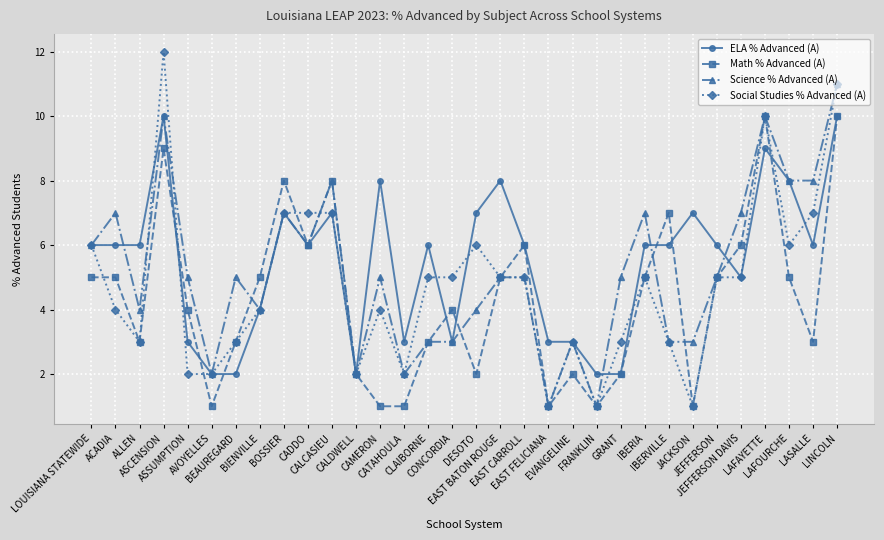

Reading left to right, transcribe all the data shown in this chart.

ELA % Advanced (A): LOUISIANA STATEWIDE=6	ACADIA=6	ALLEN=6	ASCENSION=10	ASSUMPTION=3	AVOYELLES=2	BEAUREGARD=2	BIENVILLE=4	BOSSIER=7	CADDO=6	CALCASIEU=7	CALDWELL=2	CAMERON=8	CATAHOULA=3	CLAIBORNE=6	CONCORDIA=3	DESOTO=7	EAST BATON ROUGE=8	EAST CARROLL=6	EAST FELICIANA=3	EVANGELINE=3	FRANKLIN=2	GRANT=2	IBERIA=6	IBERVILLE=6	JACKSON=7	JEFFERSON=6	JEFFERSON DAVIS=5	LAFAYETTE=9	LAFOURCHE=8	LASALLE=6	LINCOLN=10
Math % Advanced (A): LOUISIANA STATEWIDE=5	ACADIA=5	ALLEN=3	ASCENSION=9	ASSUMPTION=4	AVOYELLES=1	BEAUREGARD=3	BIENVILLE=5	BOSSIER=8	CADDO=6	CALCASIEU=8	CALDWELL=2	CAMERON=1	CATAHOULA=1	CLAIBORNE=3	CONCORDIA=4	DESOTO=2	EAST BATON ROUGE=5	EAST CARROLL=6	EAST FELICIANA=1	EVANGELINE=2	FRANKLIN=1	GRANT=2	IBERIA=5	IBERVILLE=7	JACKSON=1	JEFFERSON=5	JEFFERSON DAVIS=6	LAFAYETTE=10	LAFOURCHE=5	LASALLE=3	LINCOLN=10
Science % Advanced (A): LOUISIANA STATEWIDE=6	ACADIA=7	ALLEN=4	ASCENSION=10	ASSUMPTION=5	AVOYELLES=2	BEAUREGARD=5	BIENVILLE=4	BOSSIER=7	CADDO=6	CALCASIEU=8	CALDWELL=2	CAMERON=5	CATAHOULA=2	CLAIBORNE=3	CONCORDIA=3	DESOTO=4	EAST BATON ROUGE=5	EAST CARROLL=5	EAST FELICIANA=1	EVANGELINE=3	FRANKLIN=1	GRANT=5	IBERIA=7	IBERVILLE=3	JACKSON=3	JEFFERSON=5	JEFFERSON DAVIS=7	LAFAYETTE=10	LAFOURCHE=8	LASALLE=8	LINCOLN=11
Social Studies % Advanced (A): LOUISIANA STATEWIDE=6	ACADIA=4	ALLEN=3	ASCENSION=12	ASSUMPTION=2	AVOYELLES=2	BEAUREGARD=3	BIENVILLE=4	BOSSIER=7	CADDO=7	CALCASIEU=7	CALDWELL=2	CAMERON=4	CATAHOULA=2	CLAIBORNE=5	CONCORDIA=5	DESOTO=6	EAST BATON ROUGE=5	EAST CARROLL=5	EAST FELICIANA=1	EVANGELINE=3	FRANKLIN=1	GRANT=3	IBERIA=5	IBERVILLE=3	JACKSON=1	JEFFERSON=5	JEFFERSON DAVIS=5	LAFAYETTE=10	LAFOURCHE=6	LASALLE=7	LINCOLN=11